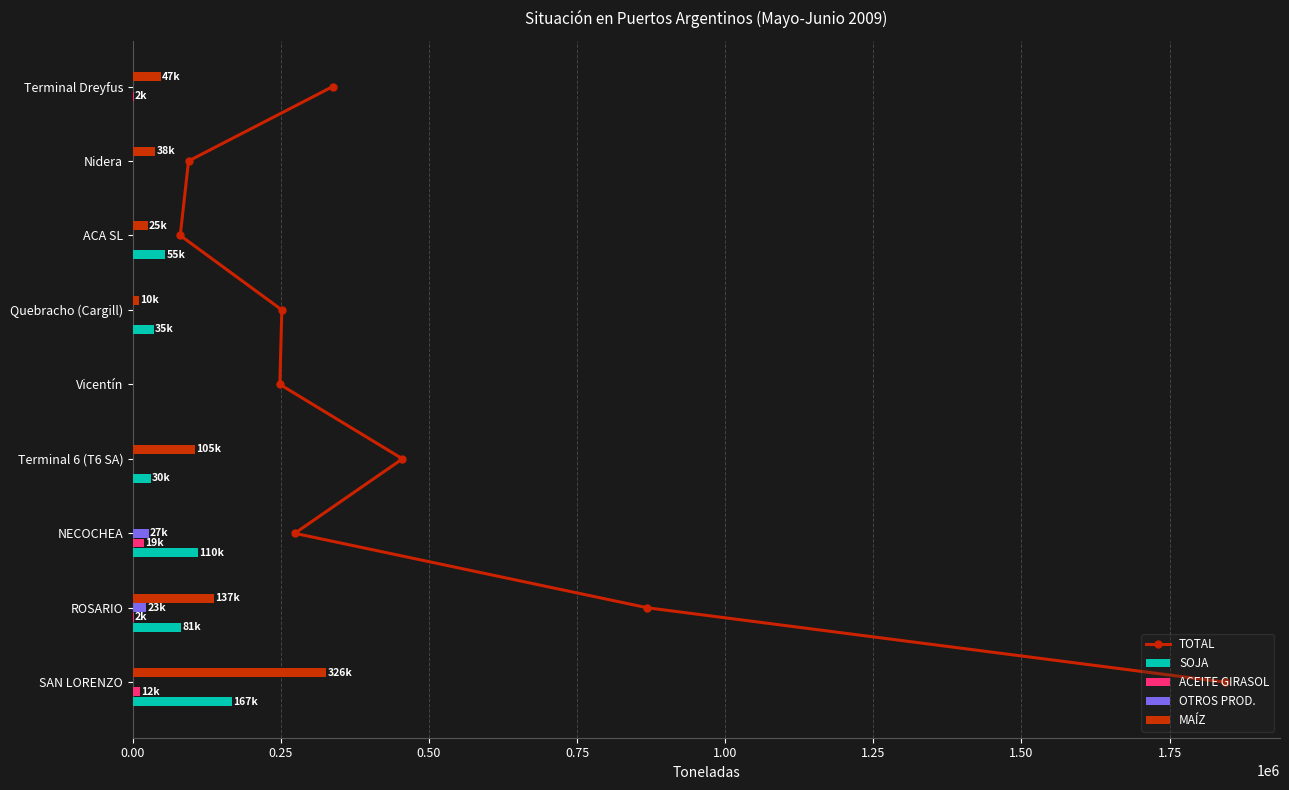

Which series has the largest total across all categories?

MAÍZ